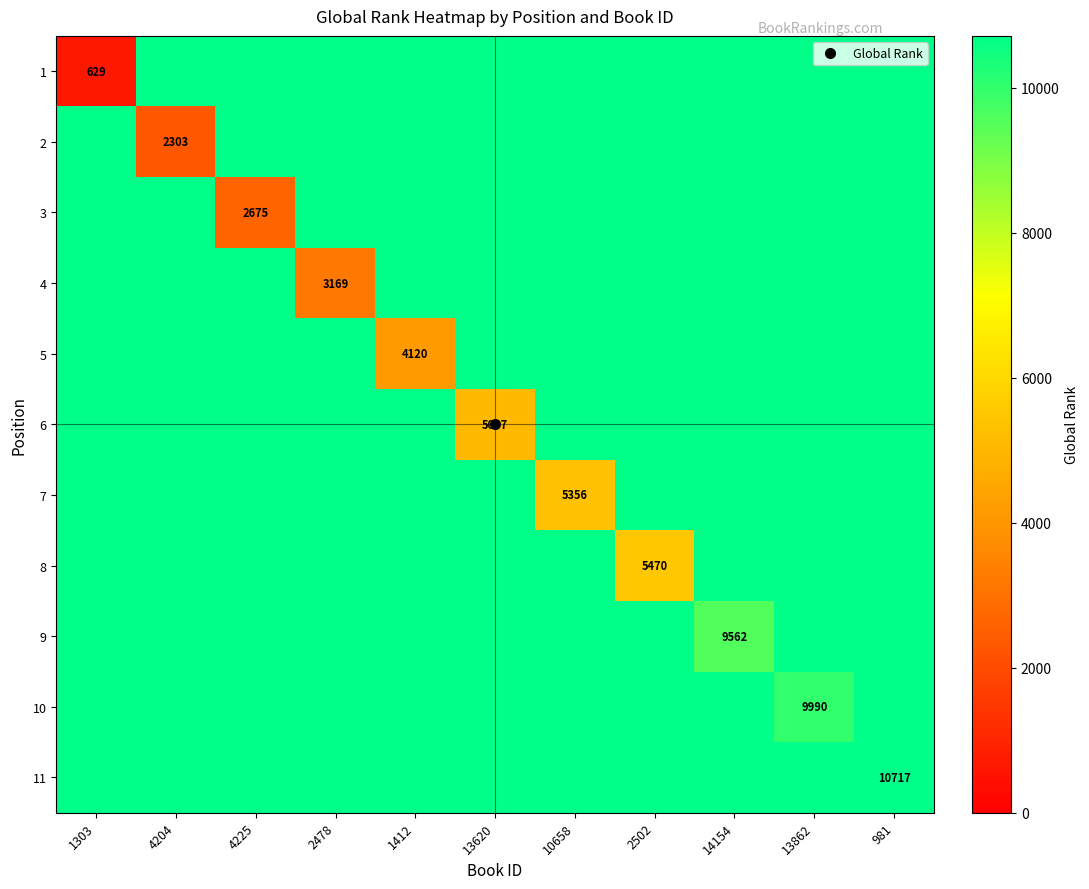

What is the sum of the 9 values at 981 and 13862?

21434